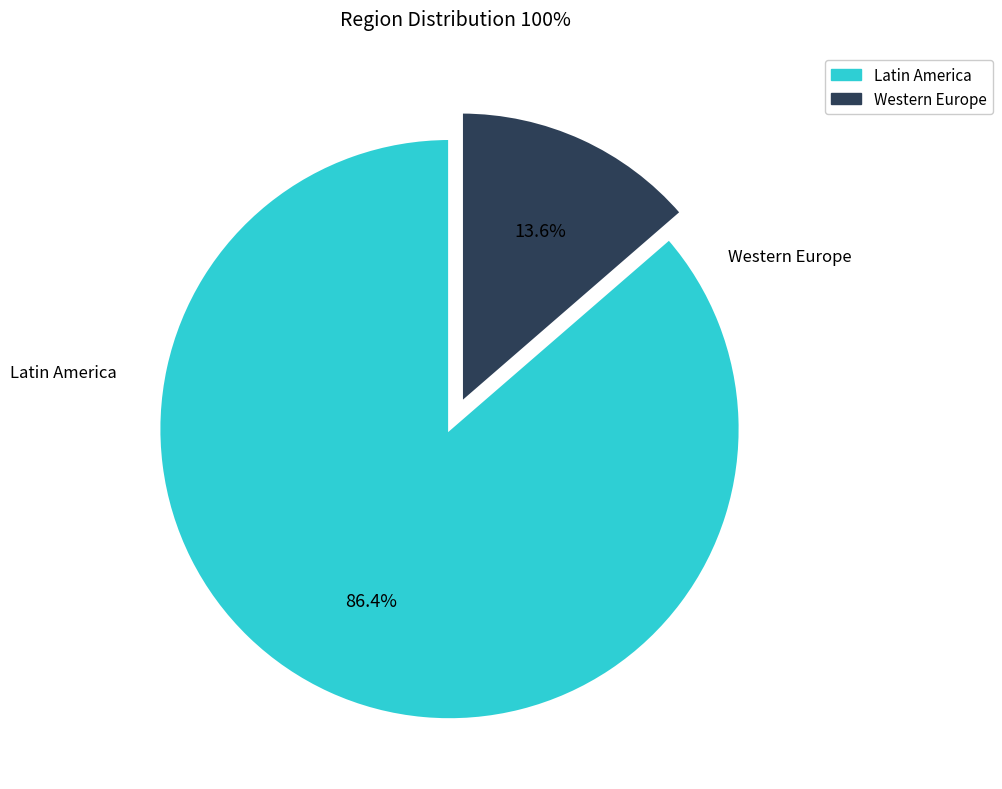

Which category has the smallest portion of the pie?

Western Europe